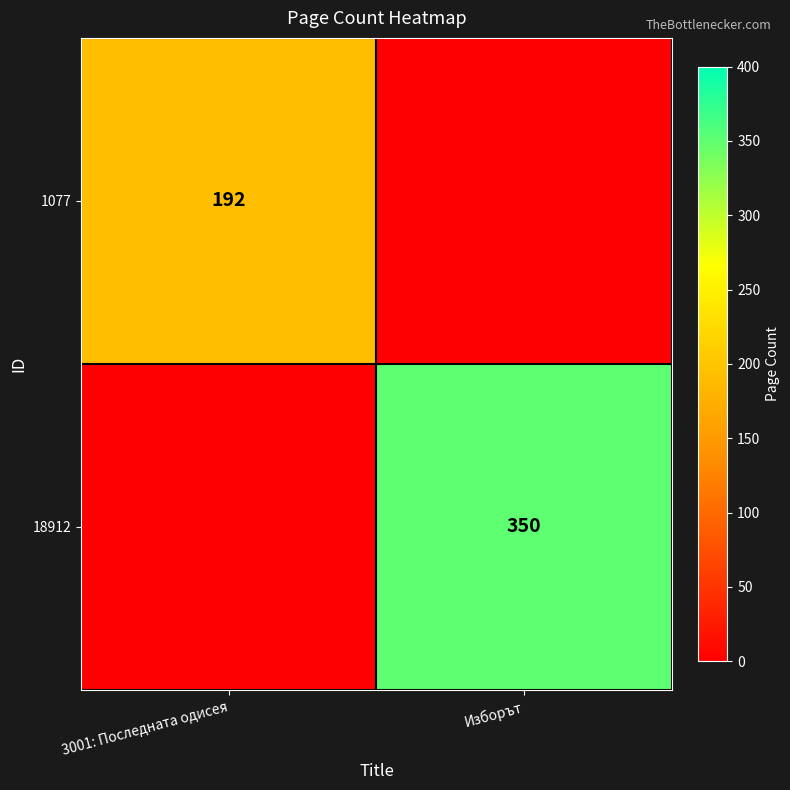

The 1077 series shows 192 at 3001: Последната одисея. True or false?

True